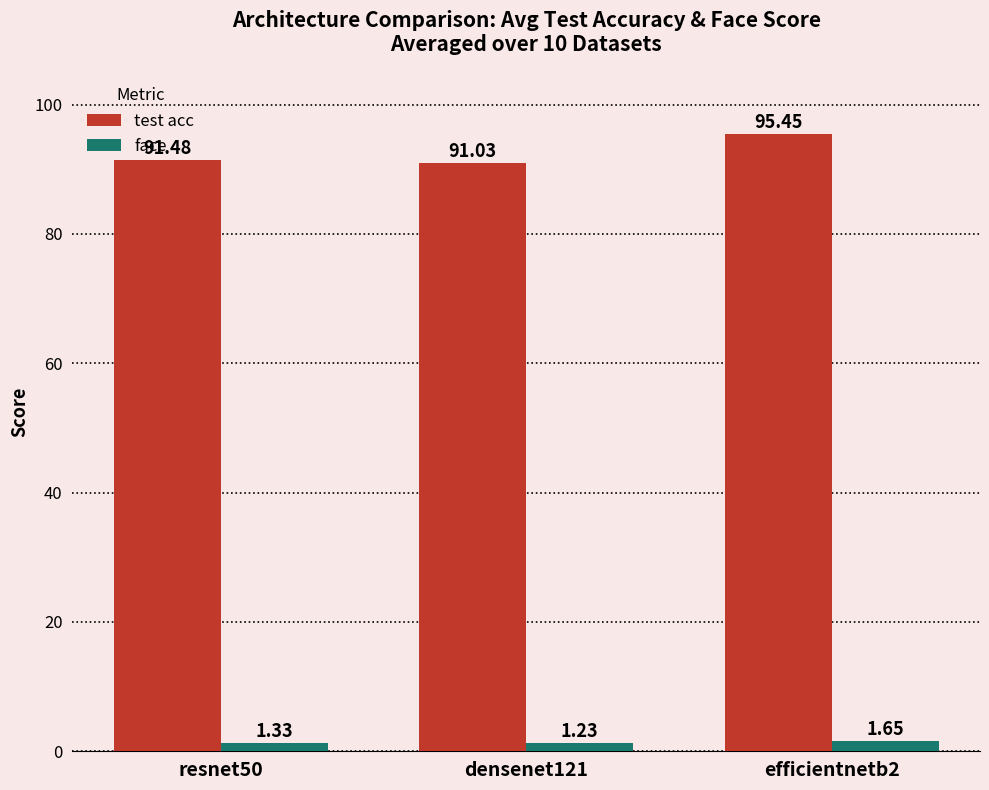

What is the approximate value of test acc at resnet50?

91.5